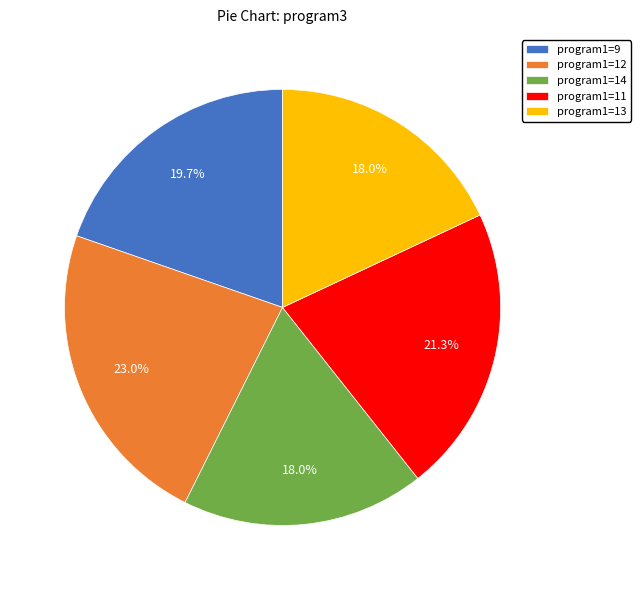

What is the largest slice in the pie chart?

program1=12